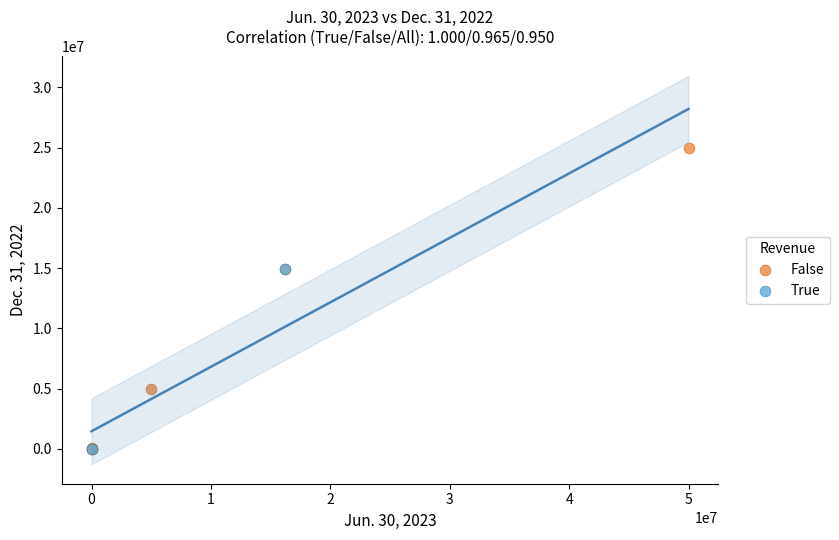

Which series contains the highest Y value?

False